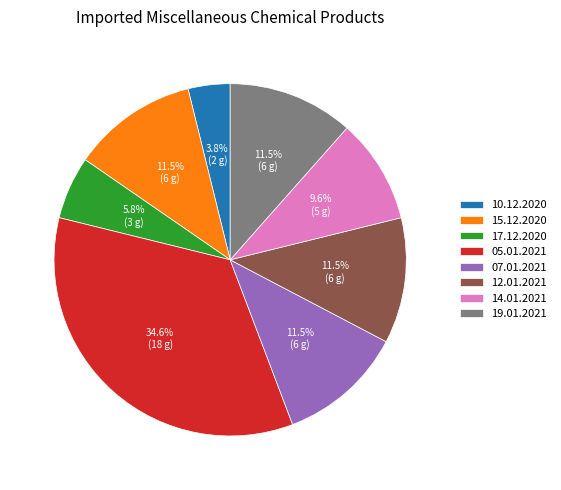

What percentage is NOT represented by 12.01.2021?

88.5%